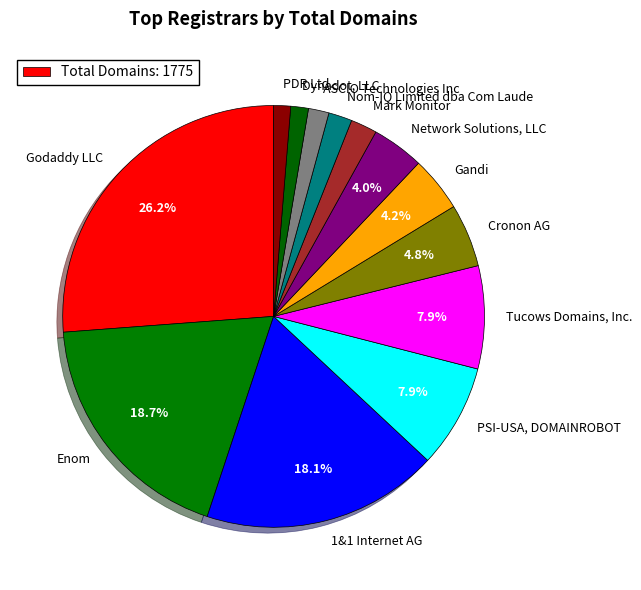

Is it true that PSI-USA, DOMAINROBOT is 8% of the pie?

True